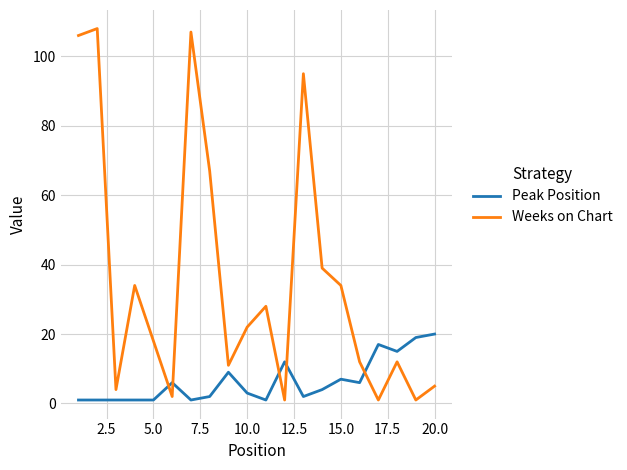

What is the maximum value for Peak Position?

20